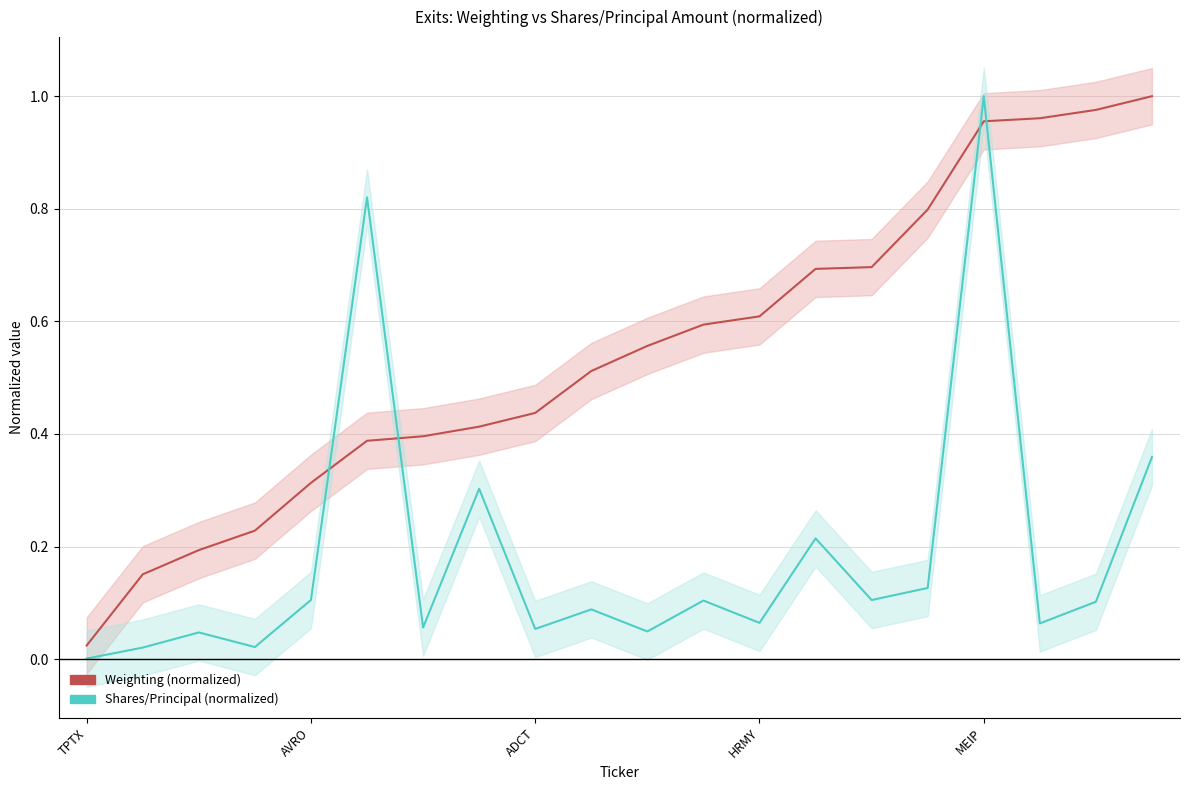

Reading right to left, what are all the values shown in this chart?

Weighting (normalized): 1.0	1.0	1.0	1.0	0.8	0.7	0.7	0.6	0.6	0.6	0.5	0.4	0.4	0.4	0.4	0.3	0.2	0.2	0.2	0.0
Shares/Principal (normalized): 0.4	0.1	0.1	1.0	0.1	0.1	0.2	0.1	0.1	0.0	0.1	0.1	0.3	0.1	0.8	0.1	0.0	0.0	0.0	0.0